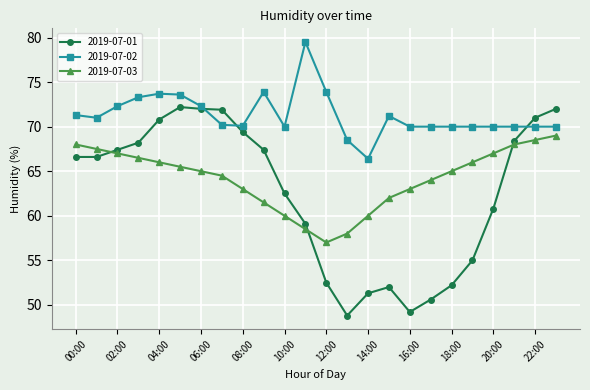

How many categories are shown in the chart?

24